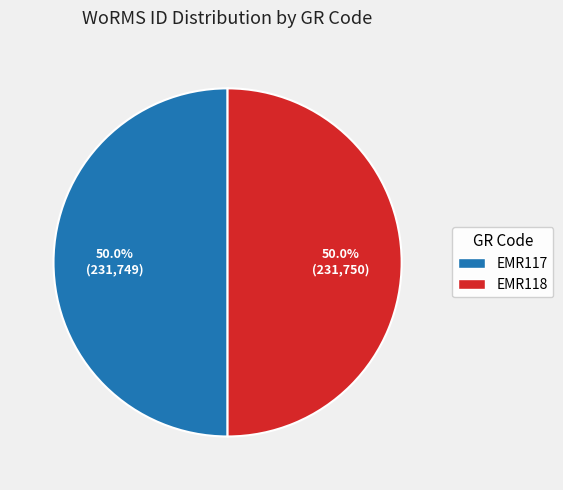

Combined, do EMR118 and EMR117 account for over 50%?

Yes